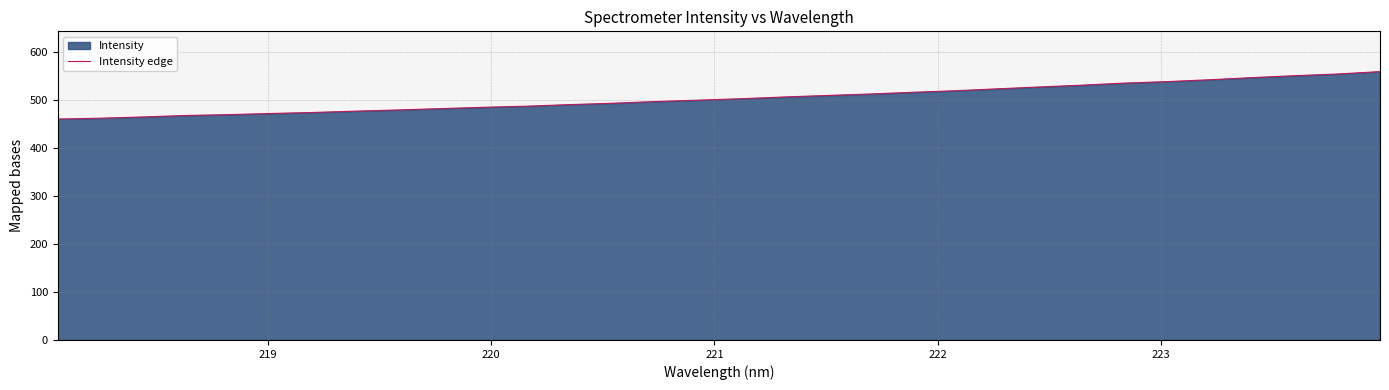

What is the smallest value displayed?

459.9